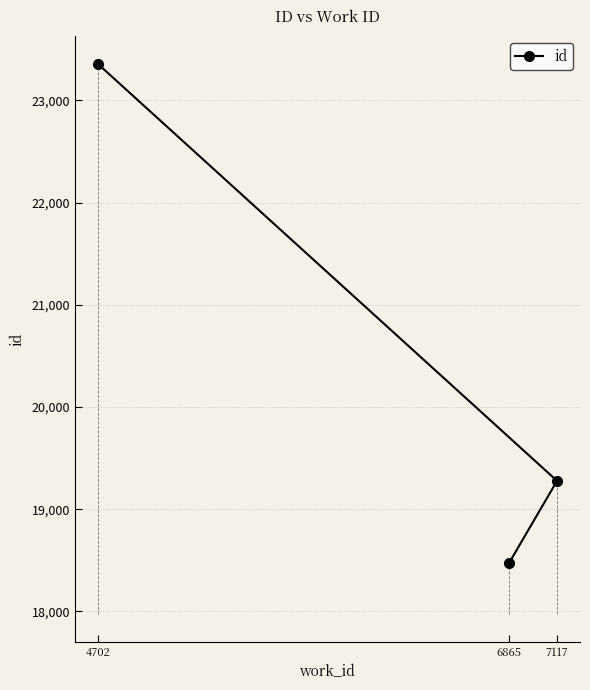

At which label does the data first exceed 19278?

4702